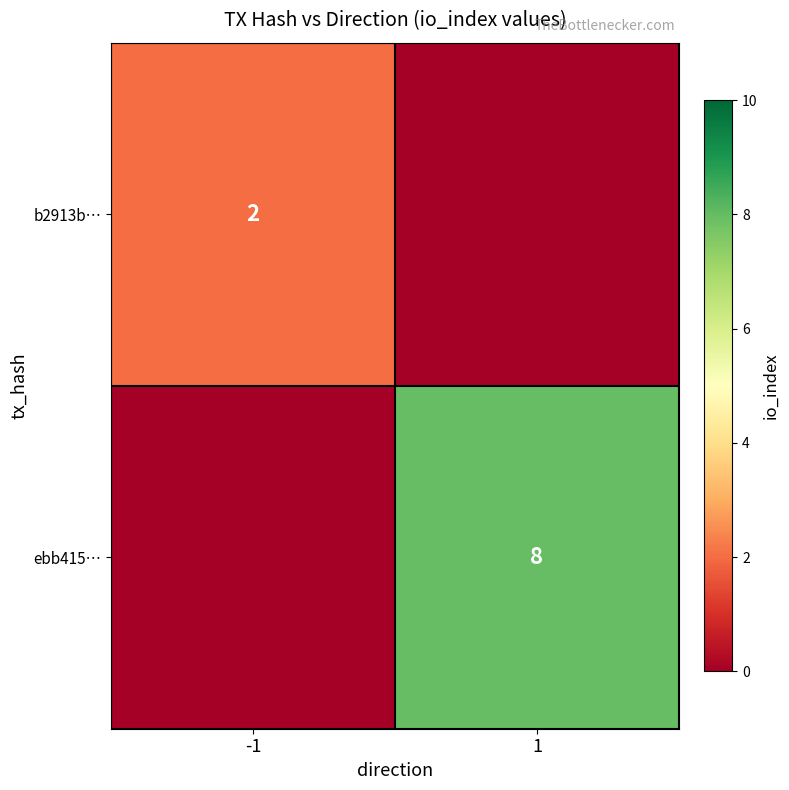

The ebb415… series shows 2 at 1. True or false?

False